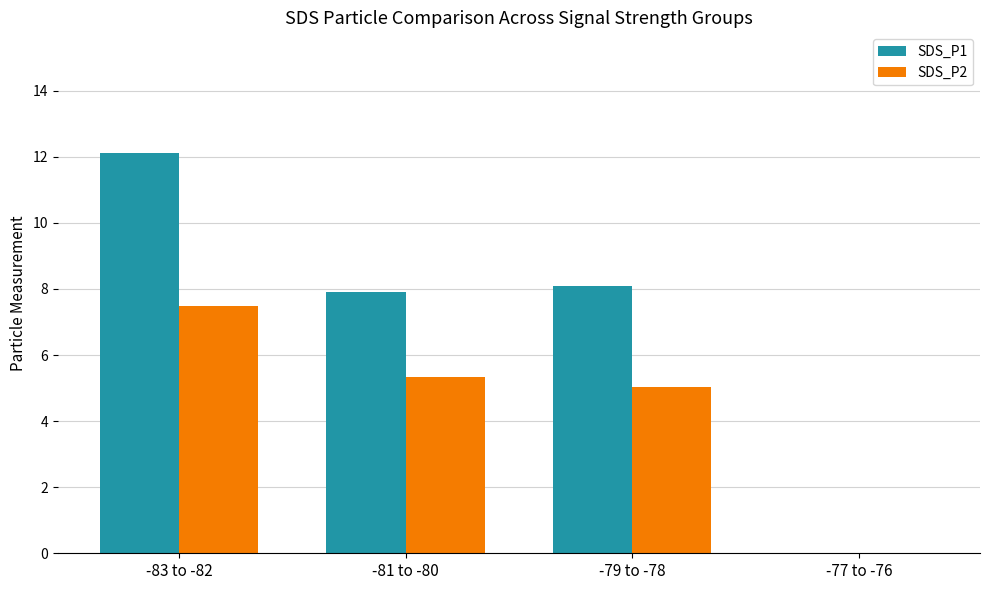

Where does the SDS_P1 series first go above 8?

-83 to -82